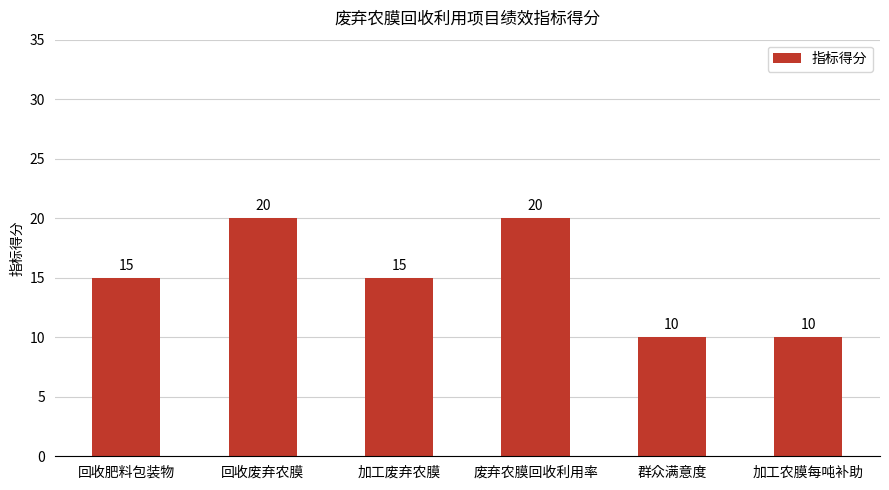

What is the maximum value shown in the chart?

20